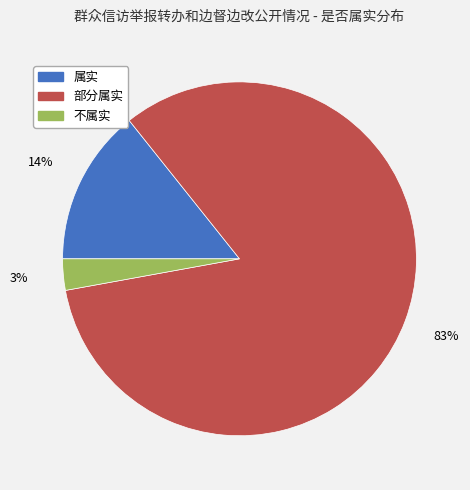

Rank the categories by value from lowest to highest.

不属实, 属实, 部分属实